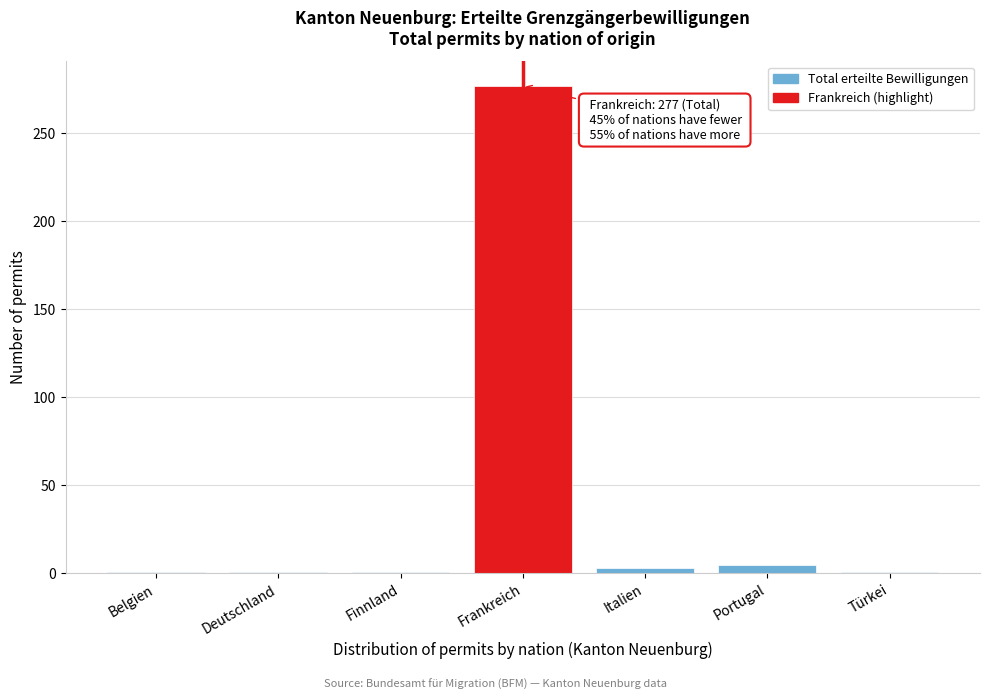

Reading right to left, transcribe all the data shown in this chart.

Türkei=1	Portugal=5	Italien=3	Frankreich=277	Finnland=1	Deutschland=1	Belgien=1